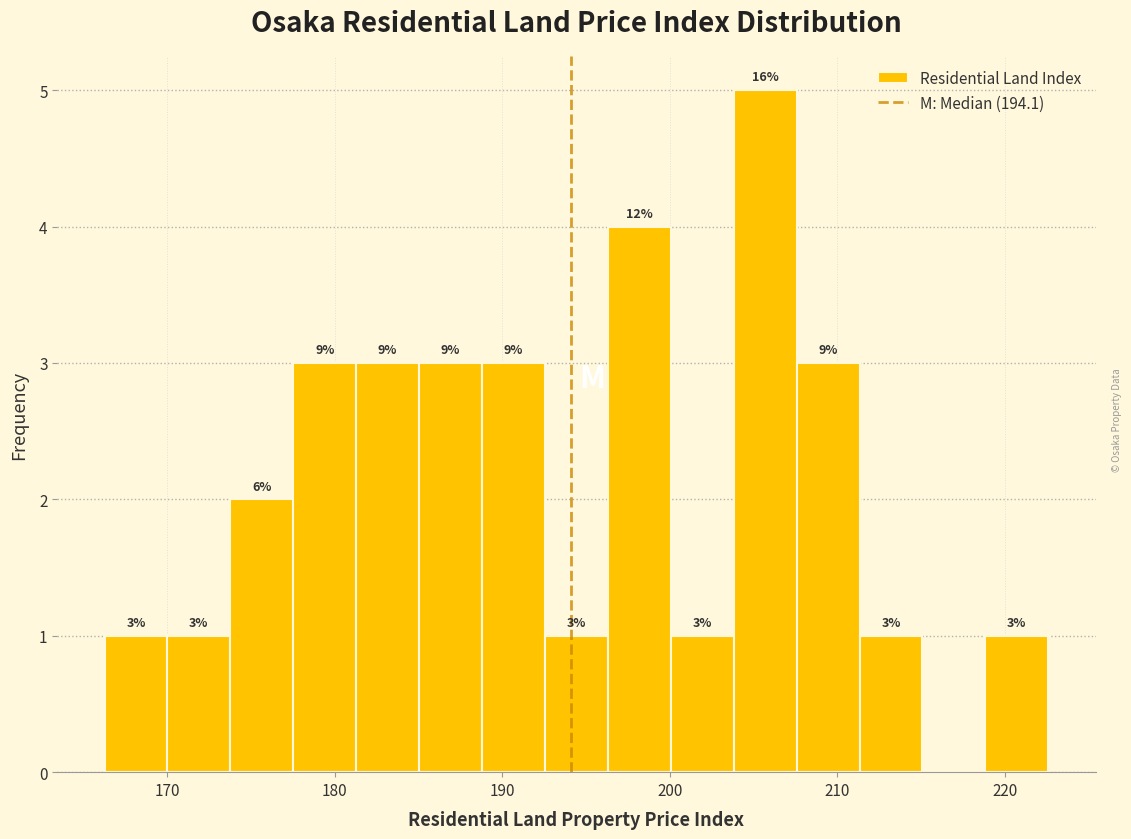

Around what value on the x-axis is the tallest bar? Give the approximate position of its centre, as read against the axis.

206